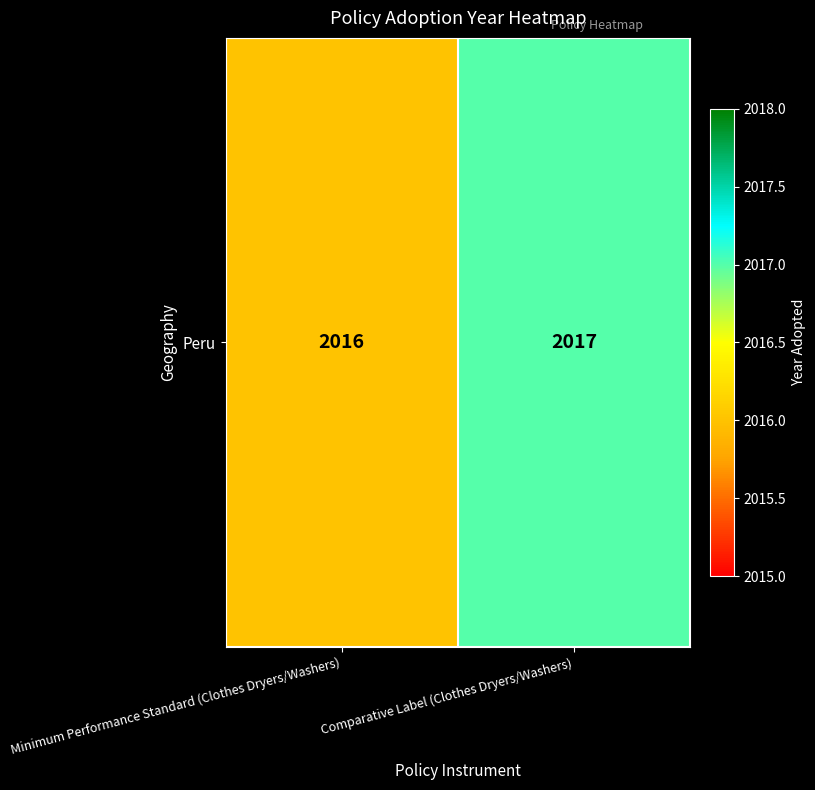

How many series are shown in this chart?

1